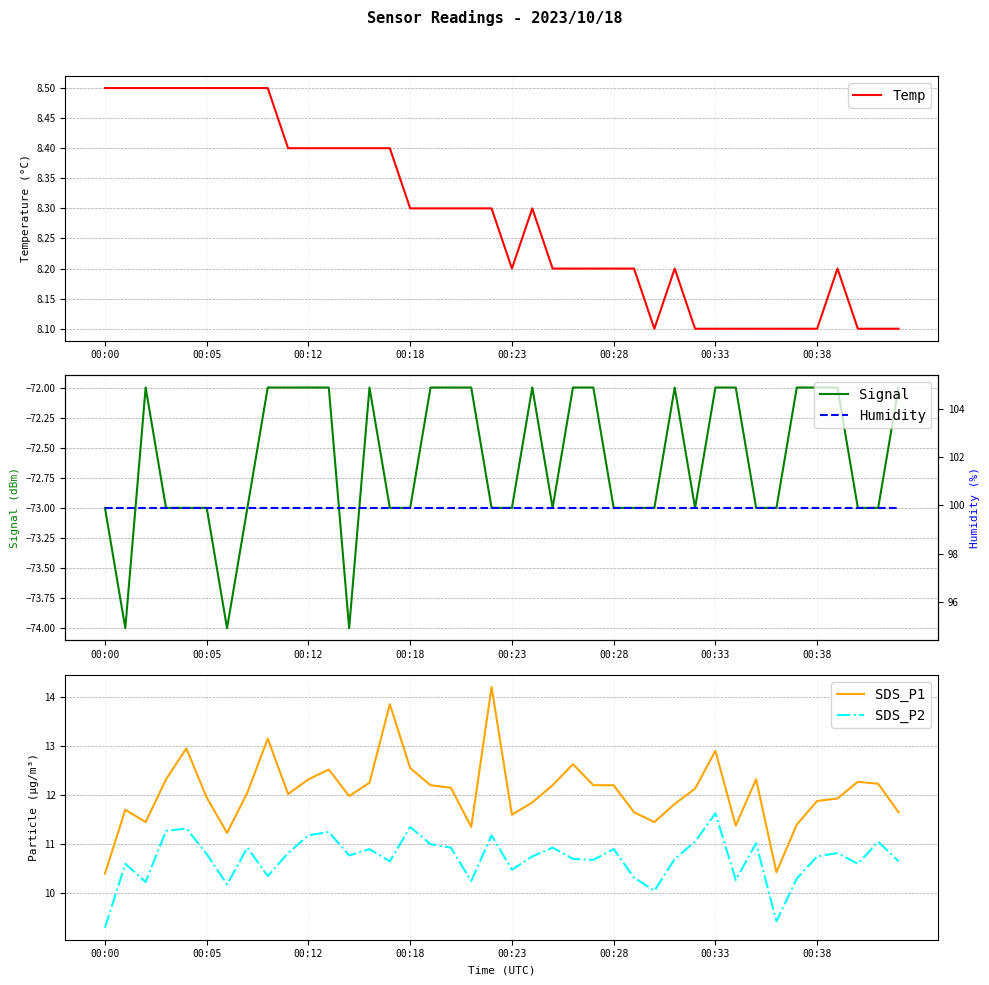

True or false: SDS_P2 and Temp intersect in this chart.

False